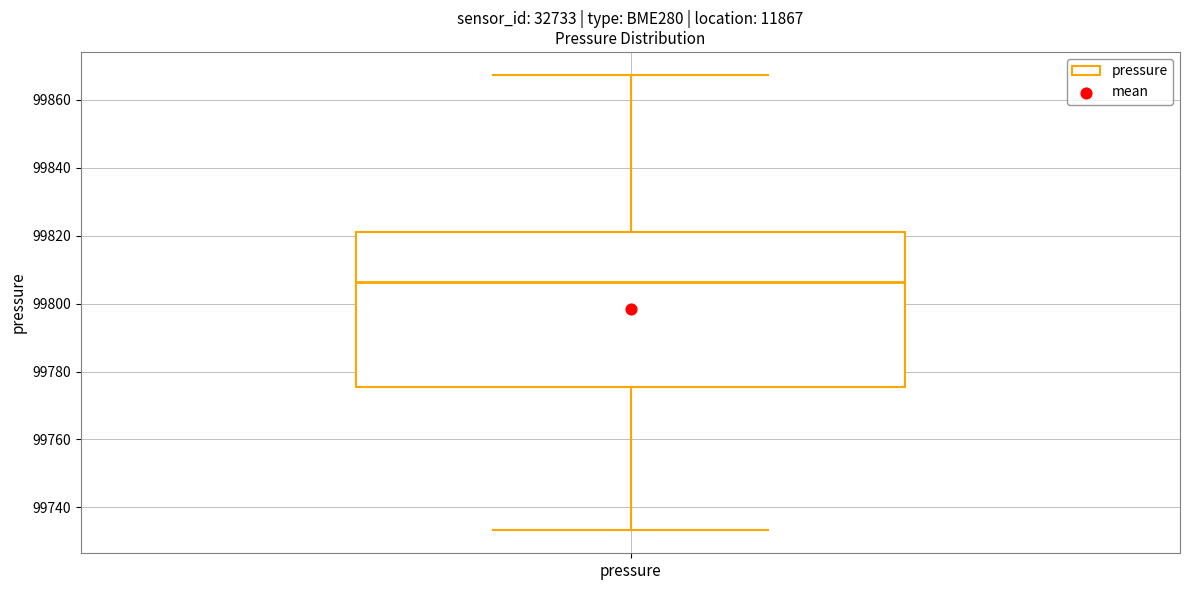

Read this box plot against the y-axis: the position of the median line, the range covered by the box, and the ends of both whiskers. The values are not printed on the chart, so give them approximately, as read against the axis.

median 99806, box 99776 to 99822, whiskers 99734 to 99868